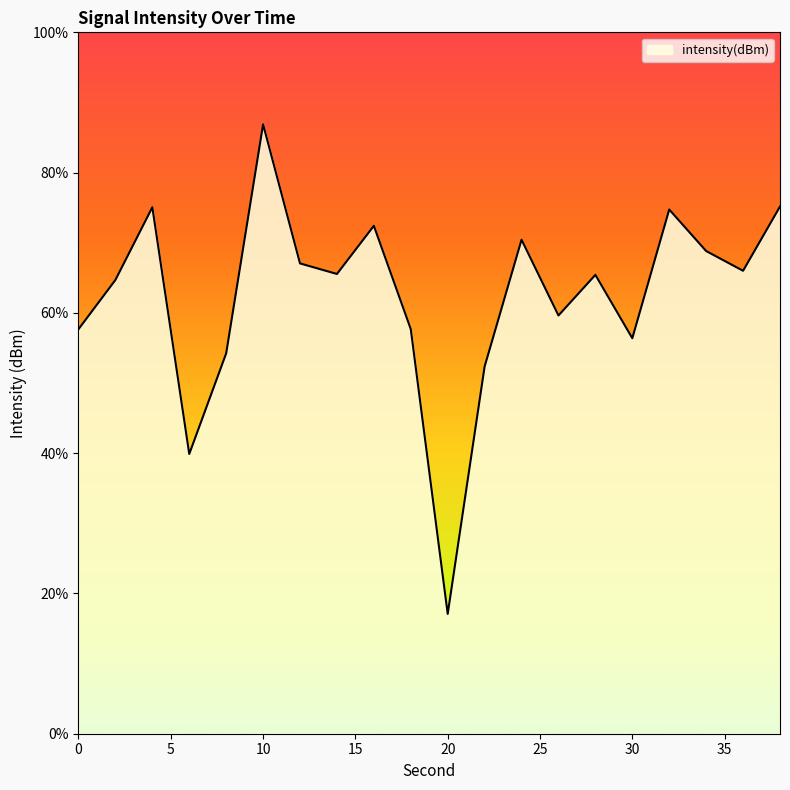

List the labels in order of value, largest first.

10, 38, 4, 32, 16, 24, 34, 12, 36, 14, 28, 2, 26, 18, 0, 30, 8, 22, 6, 20